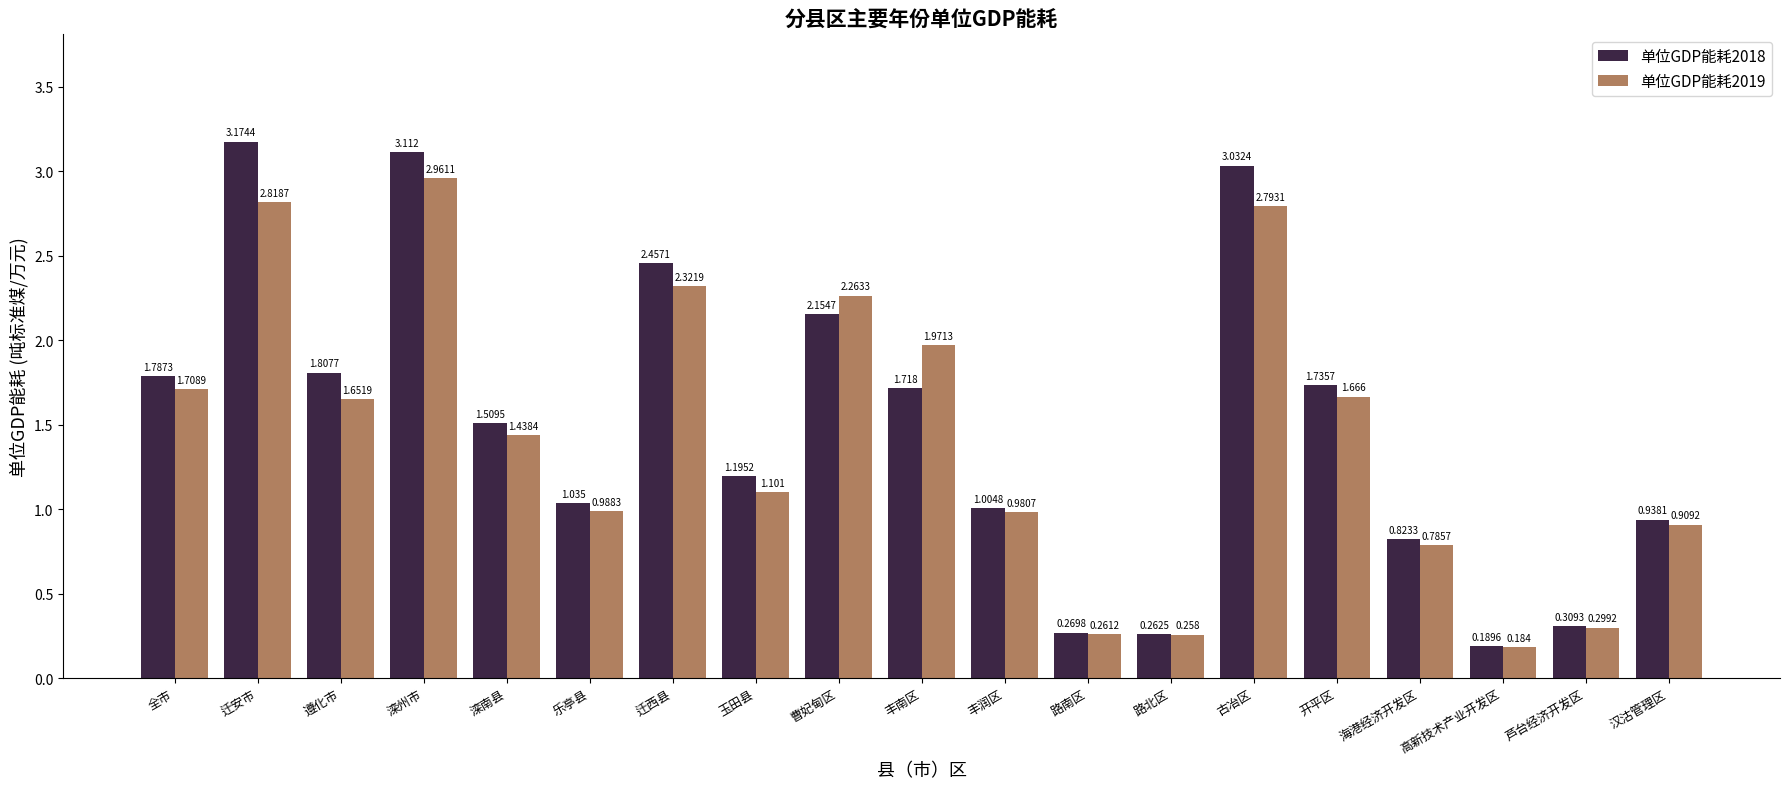

Which category has the highest value in the 单位GDP能耗2019 series?

滦州市